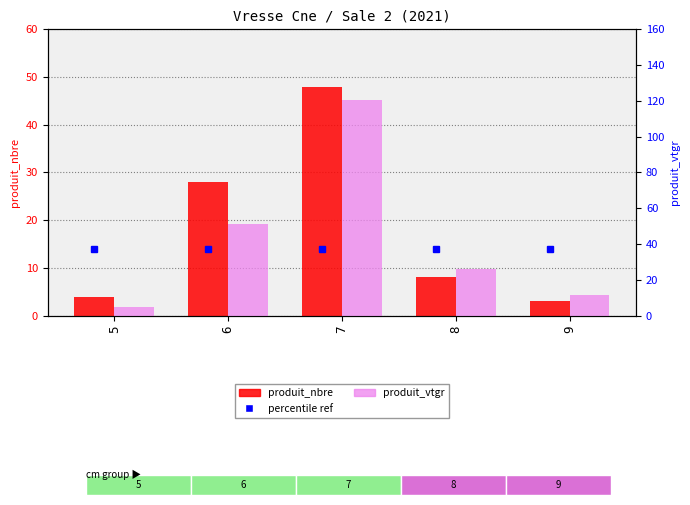

At which label is produit_vtgr closest to 62?

6